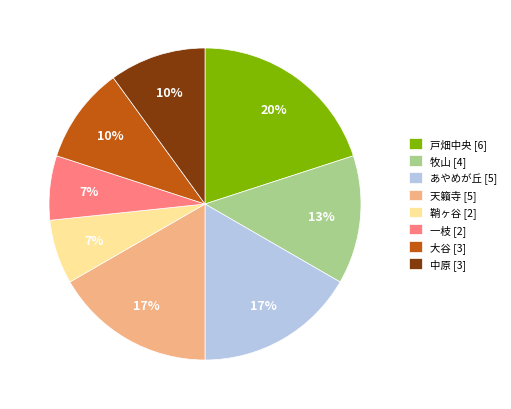

Does 戸畑中央 [6] represent more than half of the total?

No